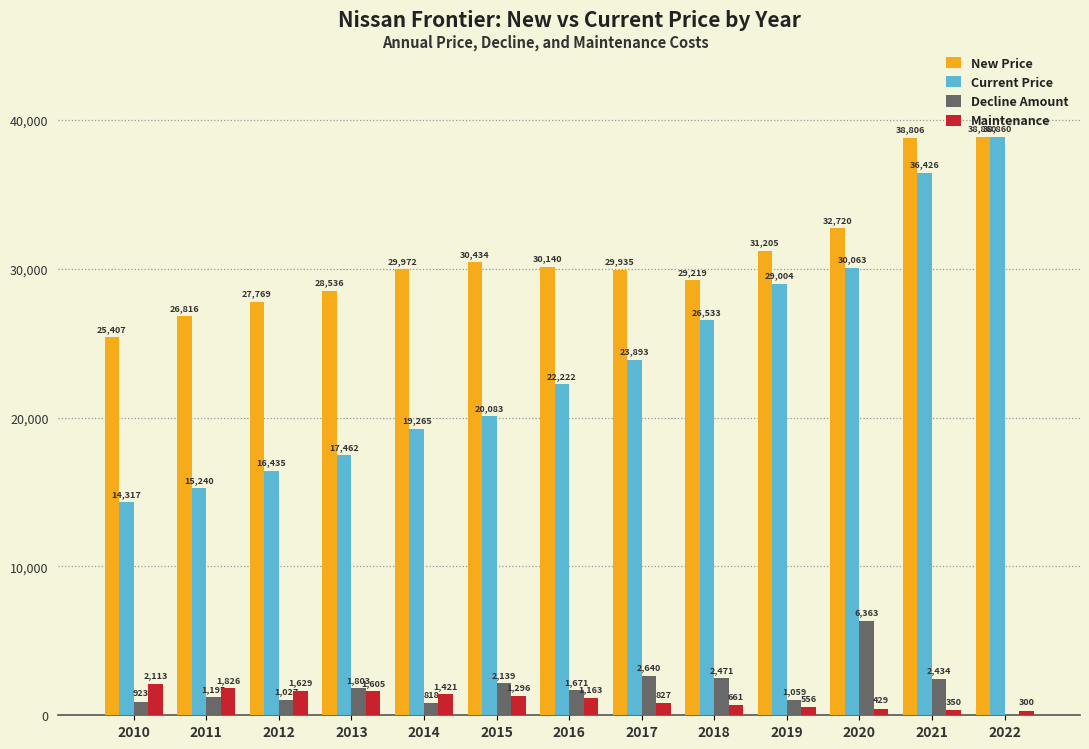

Are the bars grouped side by side (vs. stacked)?

Yes